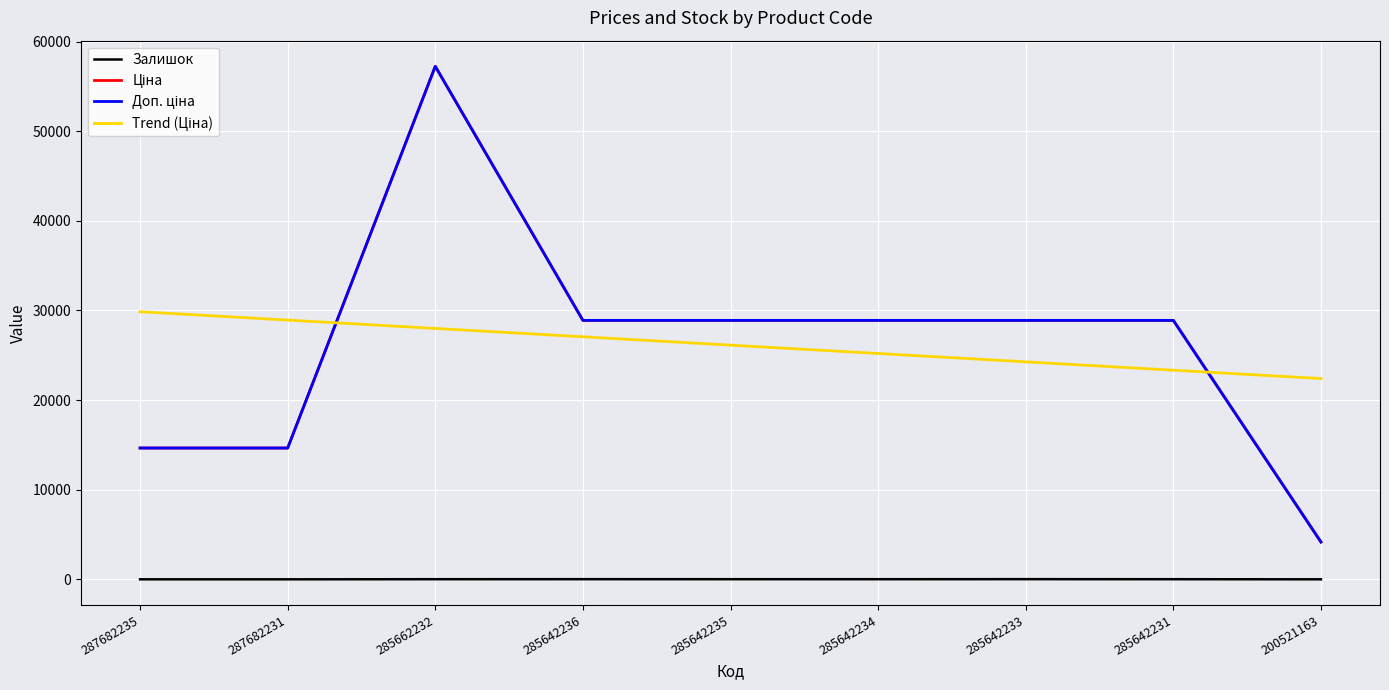

At which category does the chart reach its peak across all series?

285662232